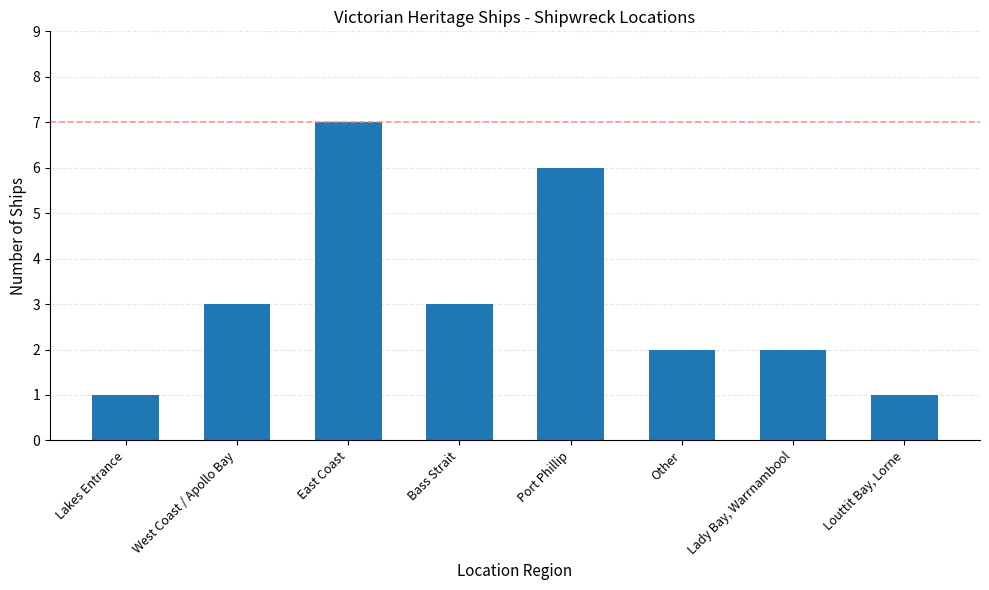

How many data points are less than 3?

4